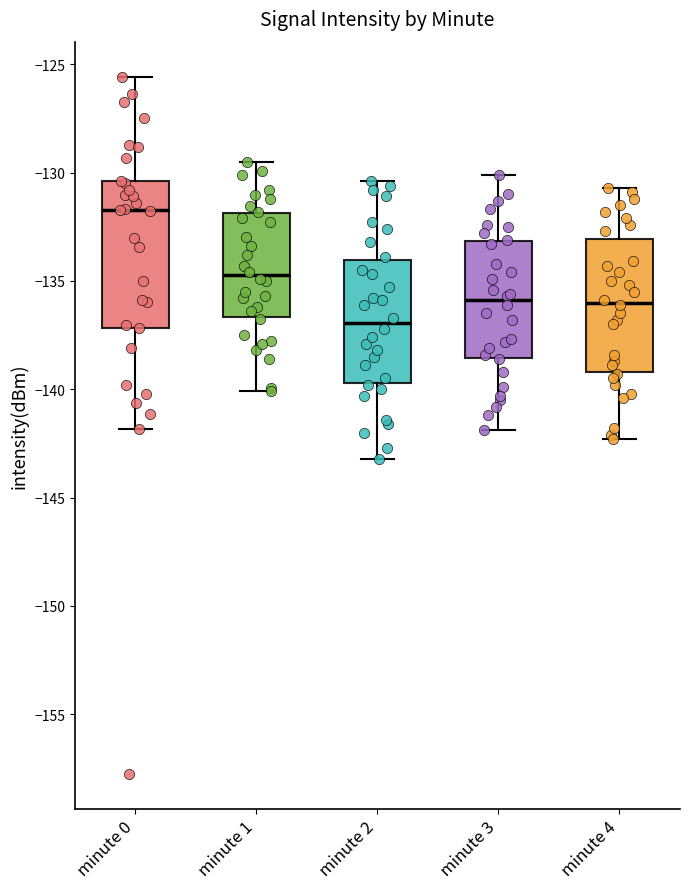

Comparing the boxes themselves (not the whiskers), which one is the tallest?

minute 0